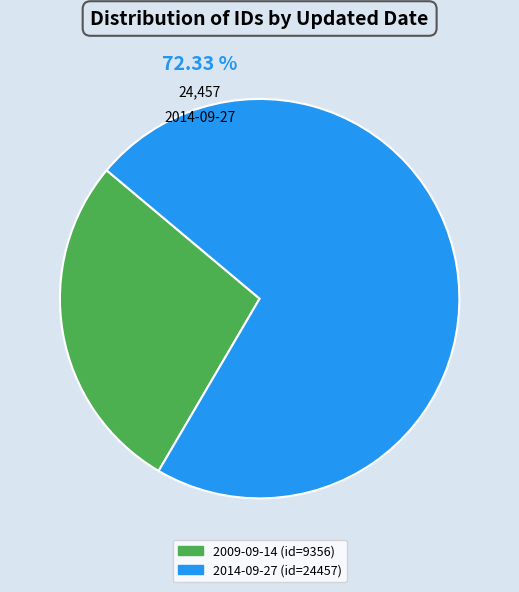

To the nearest percent, what is the difference between the 2009-09-14 and 2014-09-27 slice percentages?

45%